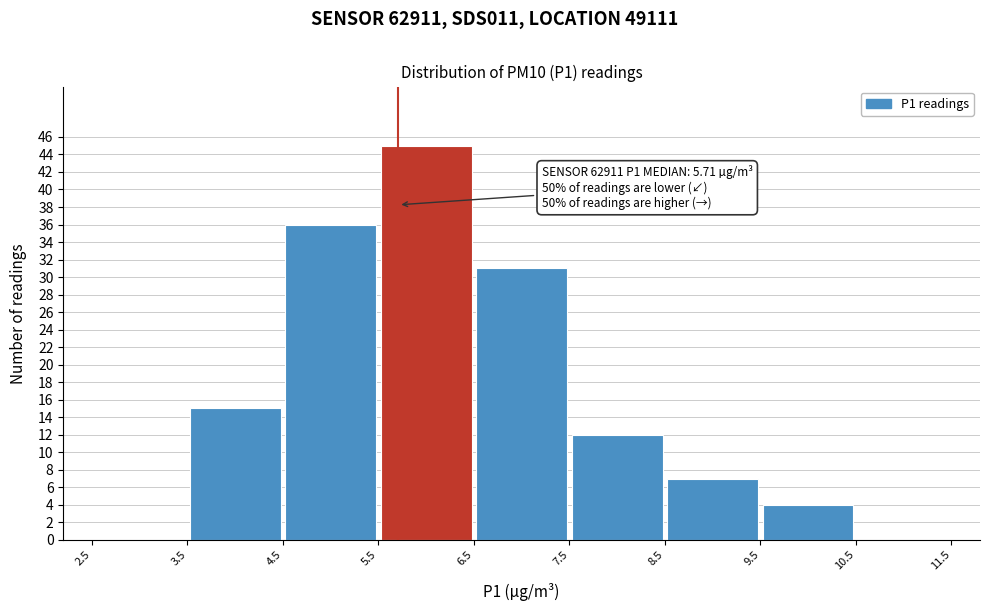

Which range on the x-axis has the tallest bar?

5.5 to 6.5